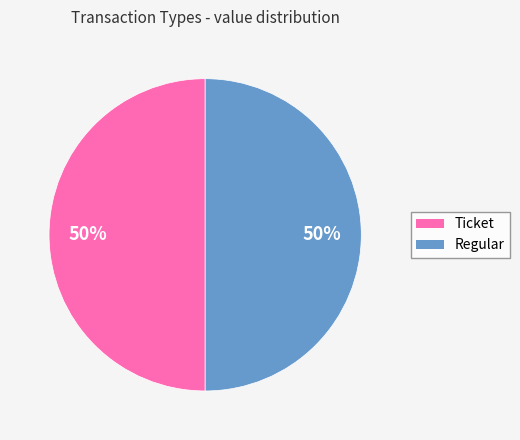

Is it true that Ticket is 50% of the pie?

True